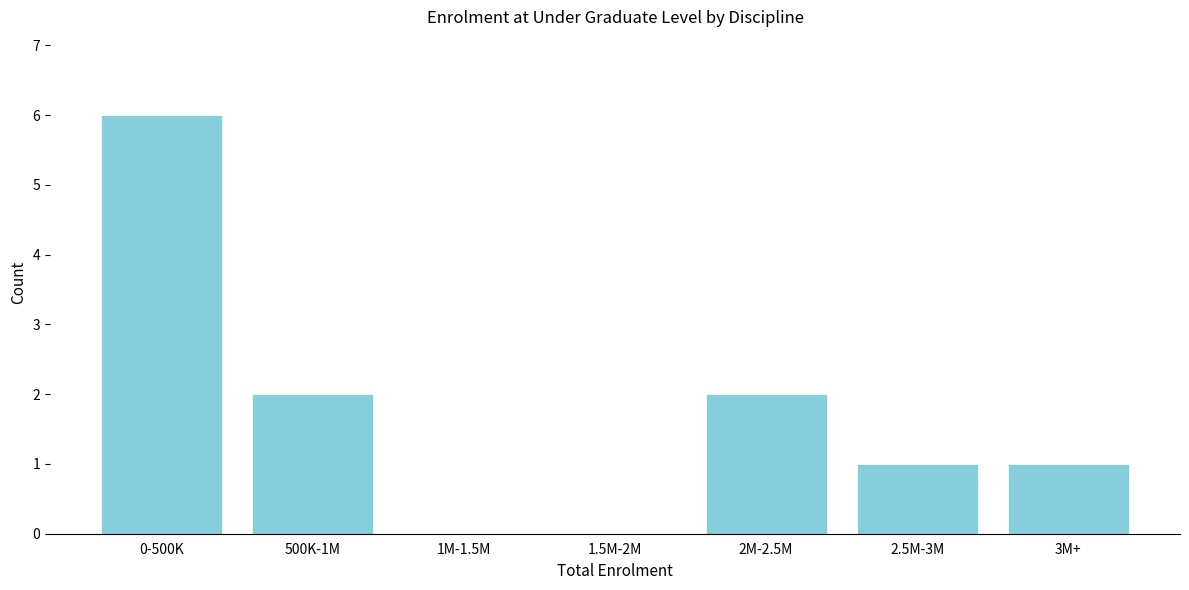

Reading left to right, what are all the values shown in this chart?

0-500K=6	500K-1M=2	1M-1.5M=0	1.5M-2M=0	2M-2.5M=2	2.5M-3M=1	3M+=1